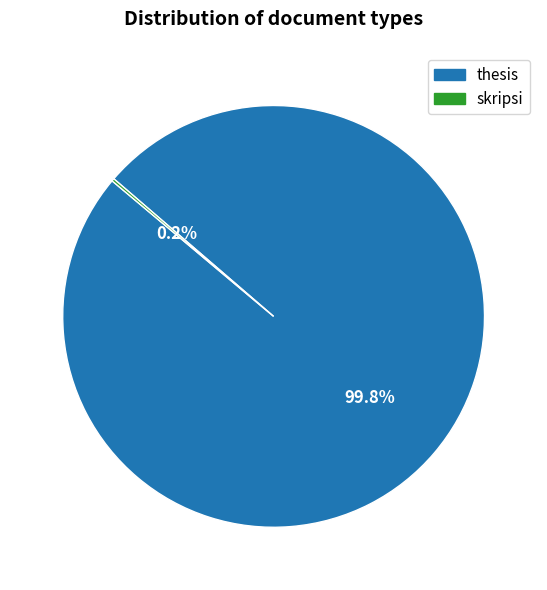

Which slice is the largest?

thesis